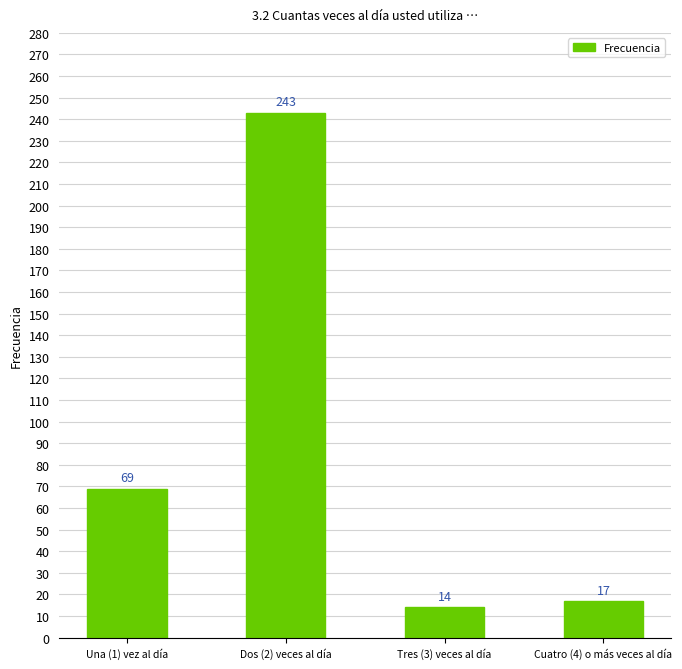

Reading left to right, what are all the values shown in this chart?

69	243	14	17